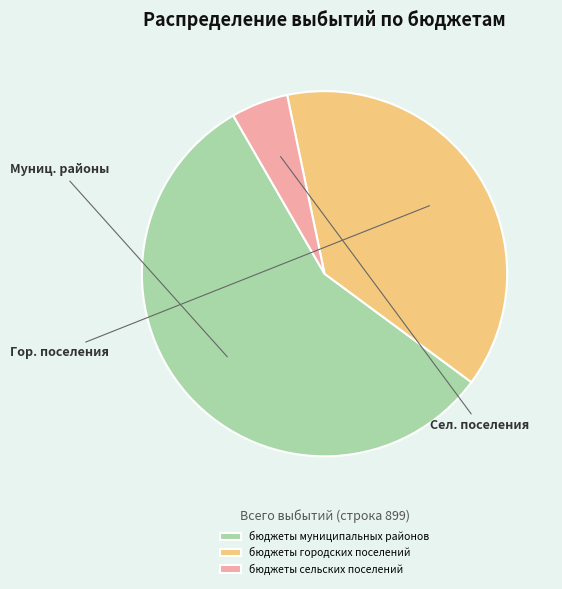

Combined, do бюджеты муниципальных районов and бюджеты городских поселений account for over 50%?

Yes